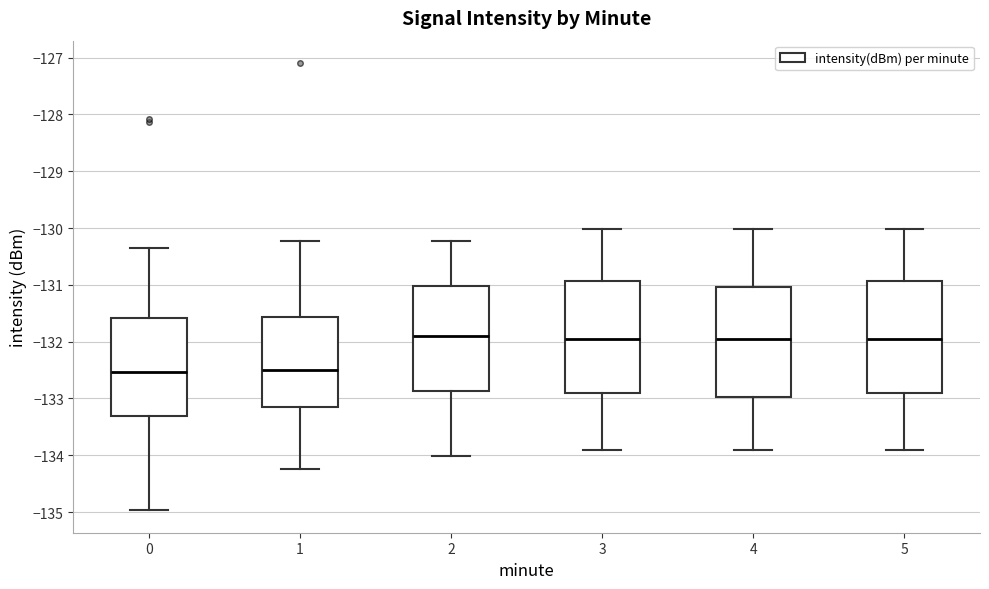

Where does the lower whisker of the box at x = 3 end on the y-axis? The values are not printed on the chart, so give them approximately, as read against the axis.

-133.9